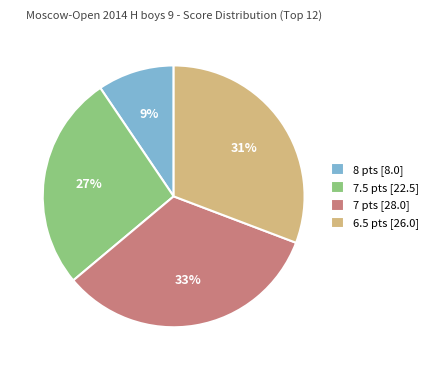

True or false: 8 pts [8.0] accounts for 9% of the total.

True